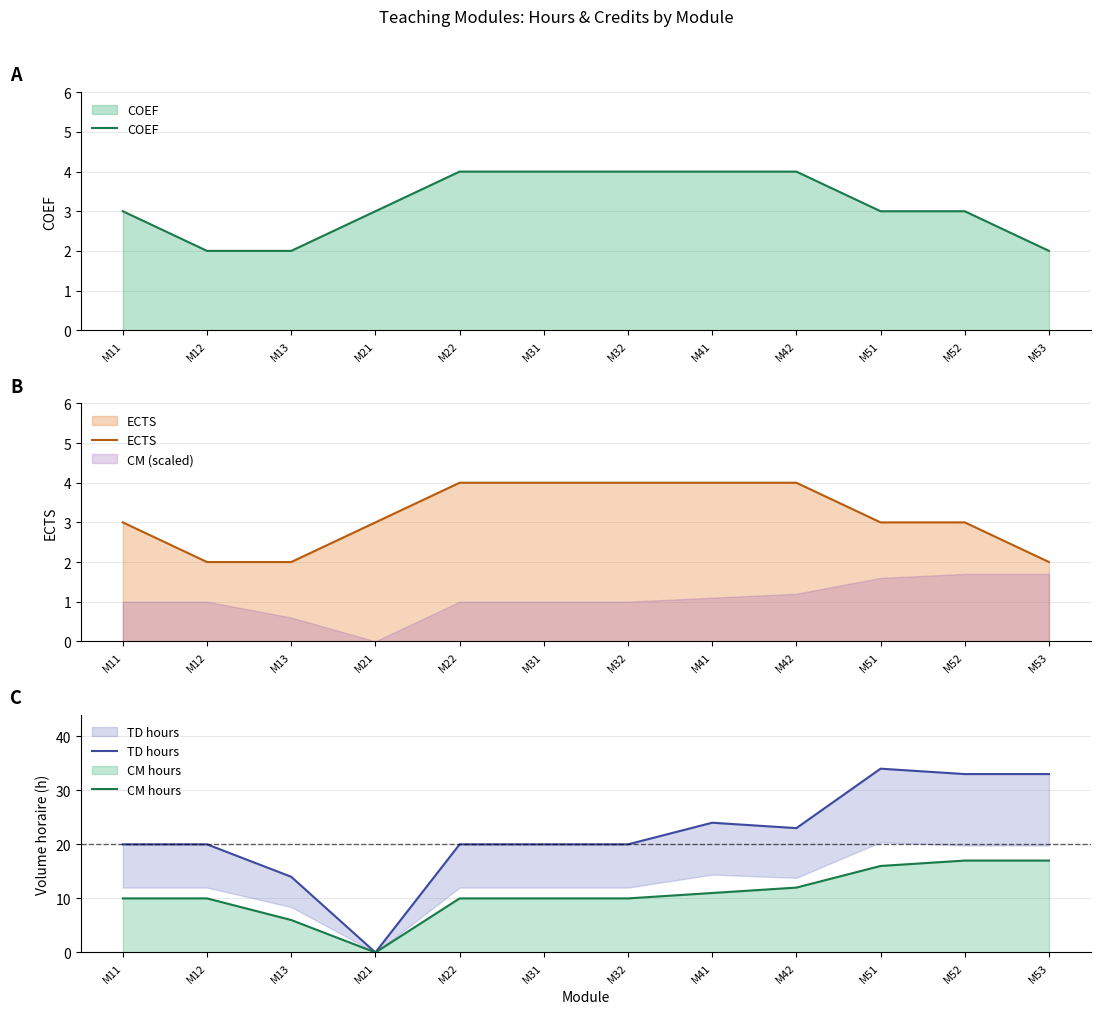

True or false: COEF has a value of 4 at M41.

True